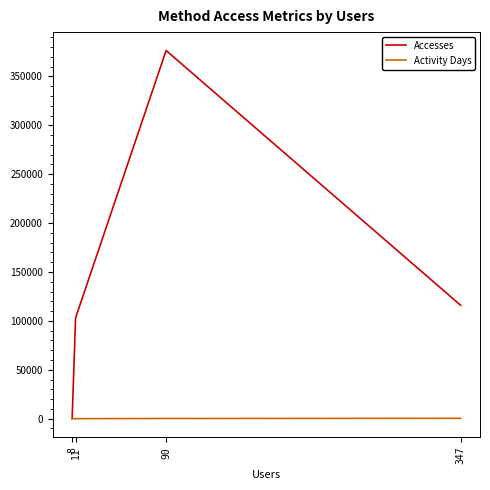

At which label does Activity Days reach its minimum?

8